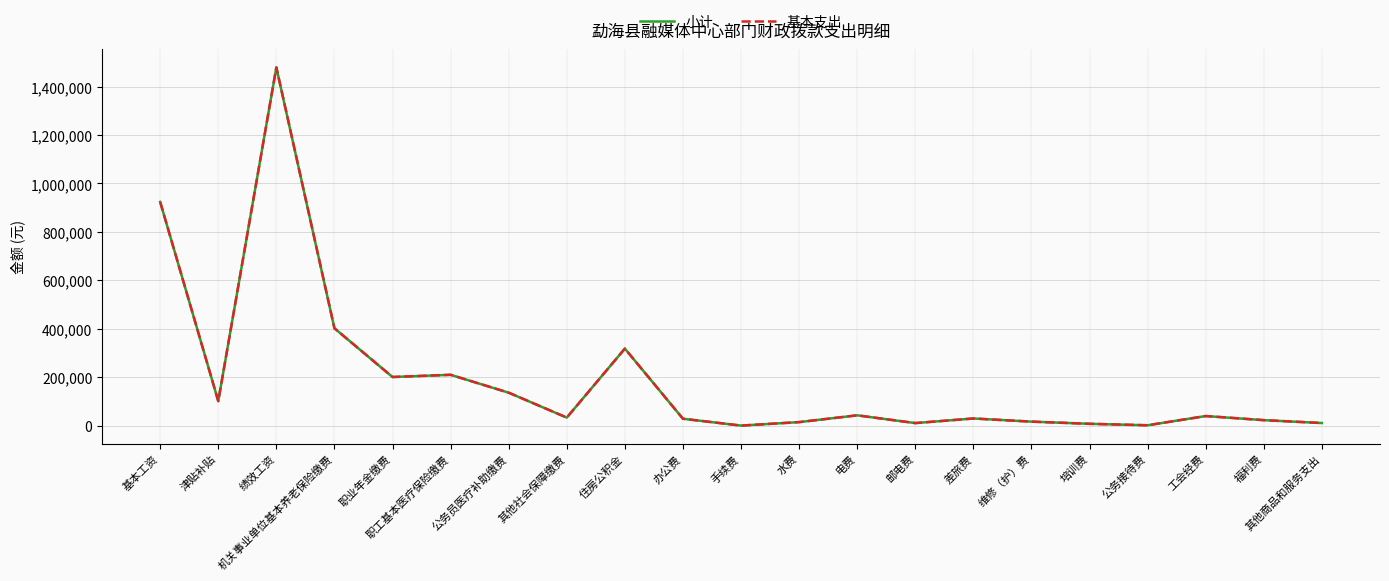

Does the chart have visible grid lines?

Yes